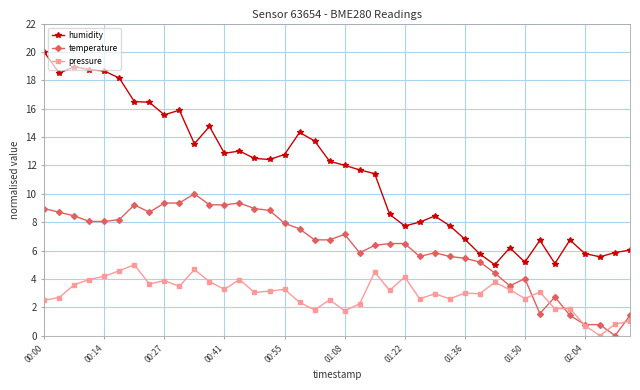

What is the value of the temperature point at the 17th from the left?

7.9